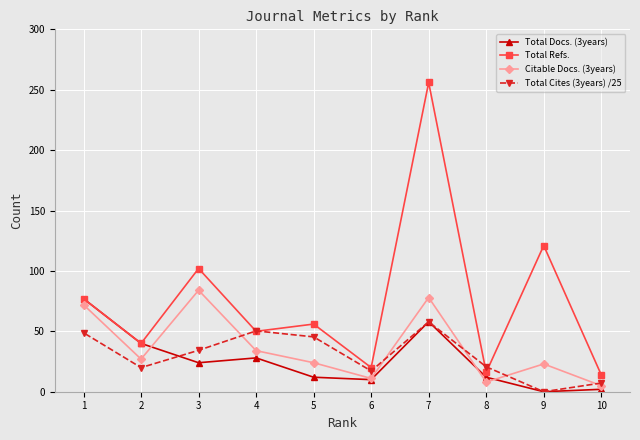

What are all the series names shown in the legend?

Total Docs. (3years), Total Refs., Citable Docs. (3years), Total Cites (3years) /25